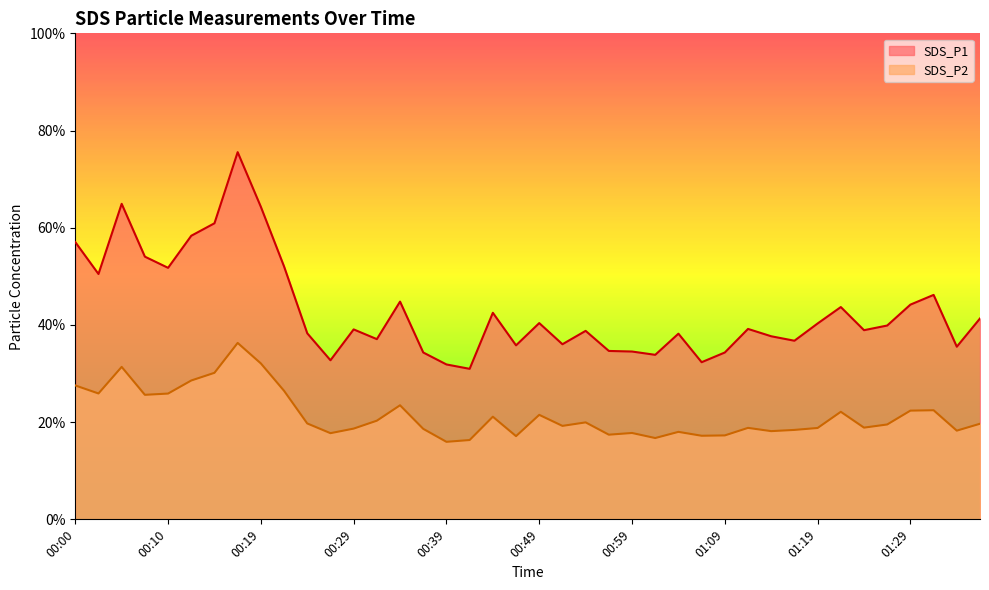

True or false: SDS_P1 has more than 1 interior local peaks.

True